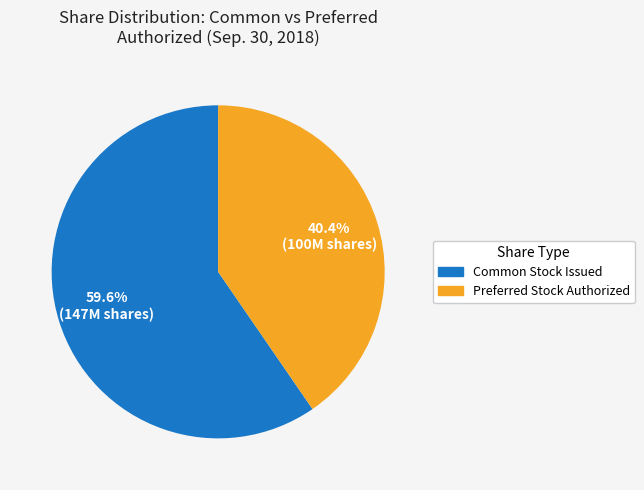

How many segments does this pie chart have?

2